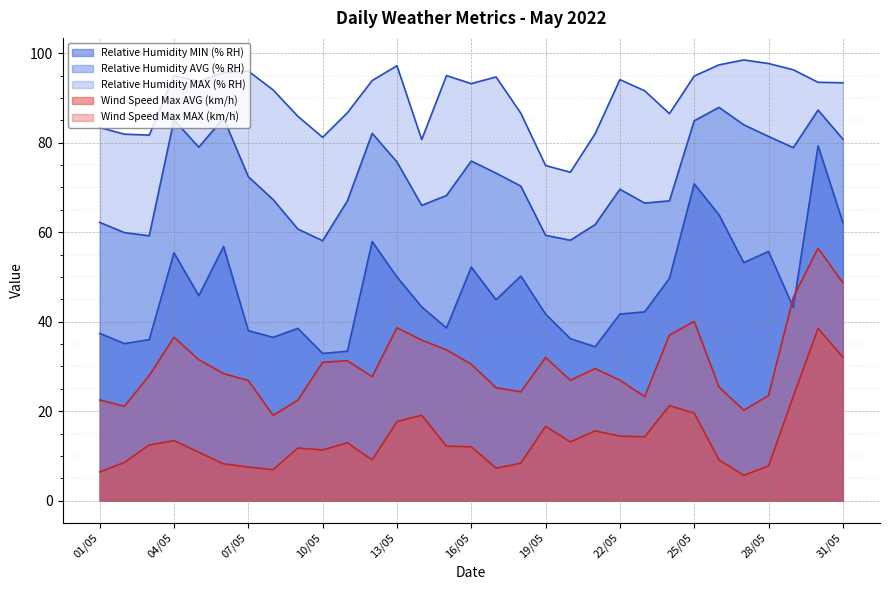

Is the value of Wind Speed Max MAX (km/h) at 10/05 greater than the value of Wind Speed Max AVG (km/h) at 24/05?

Yes